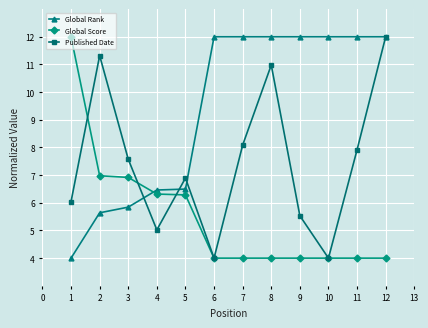

How many lines are shown in the chart?

3